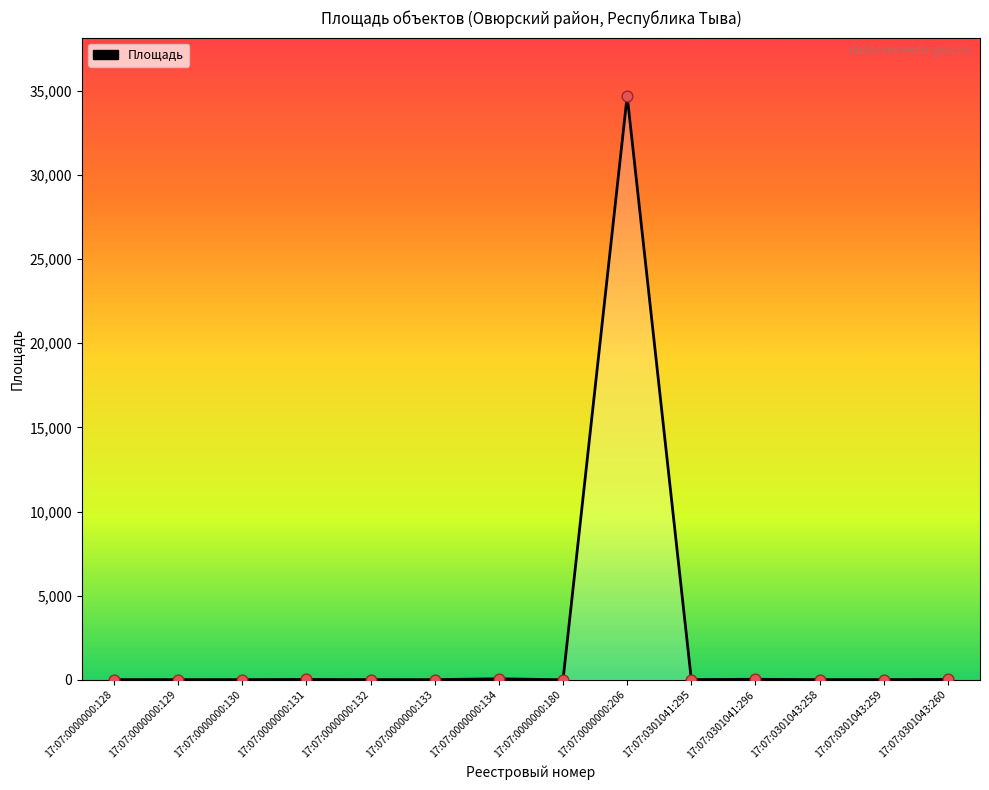

What is the change in value from 17:07:0000000:128 to 17:07:0301041:296?

+20.5